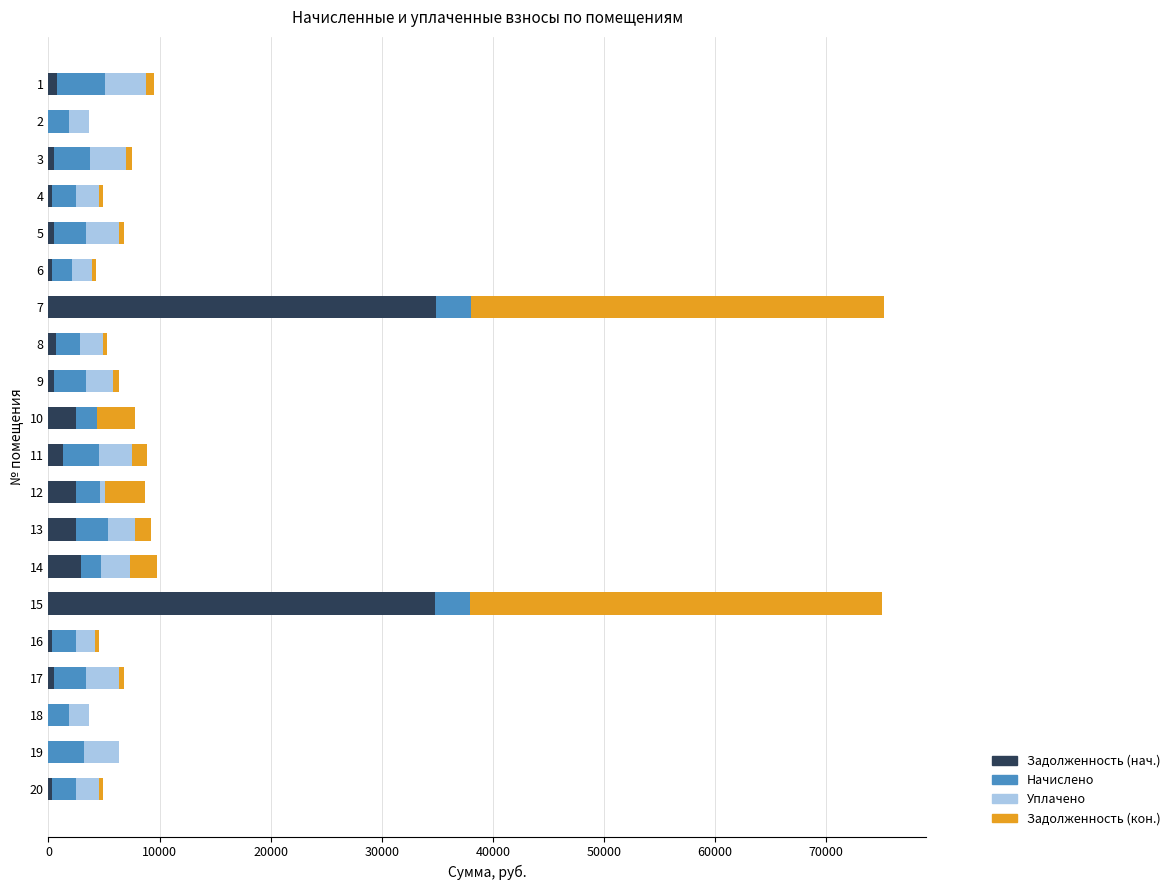

What is the total value across all series at 7?

75210.6